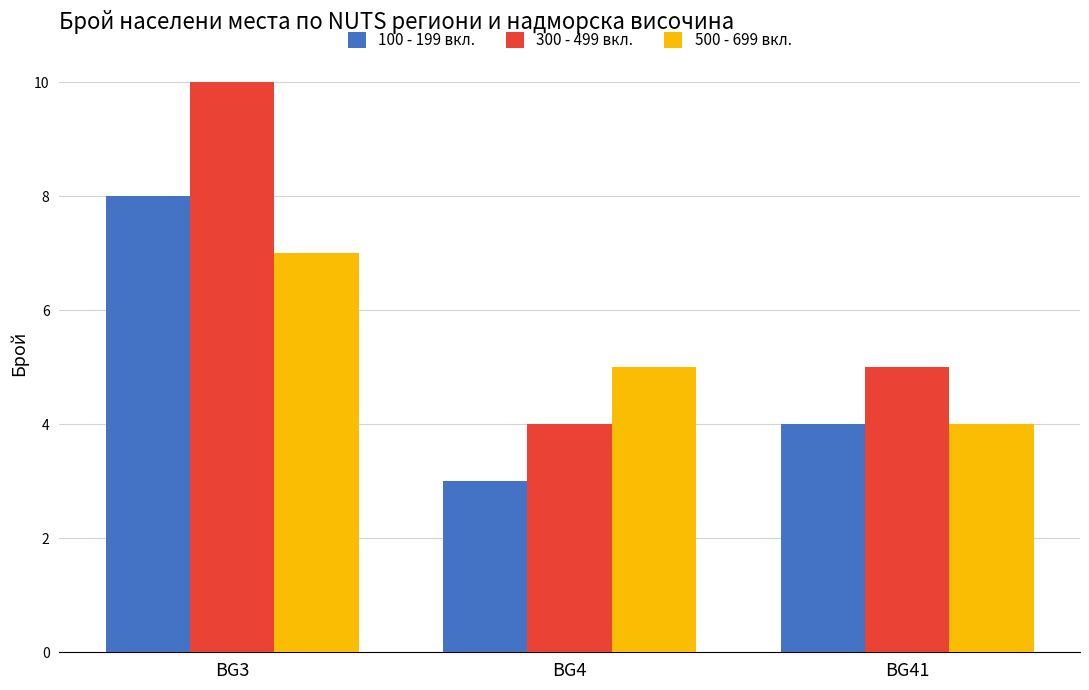

Count the 500 - 699 вкл. values in the range 4 to 7.

3